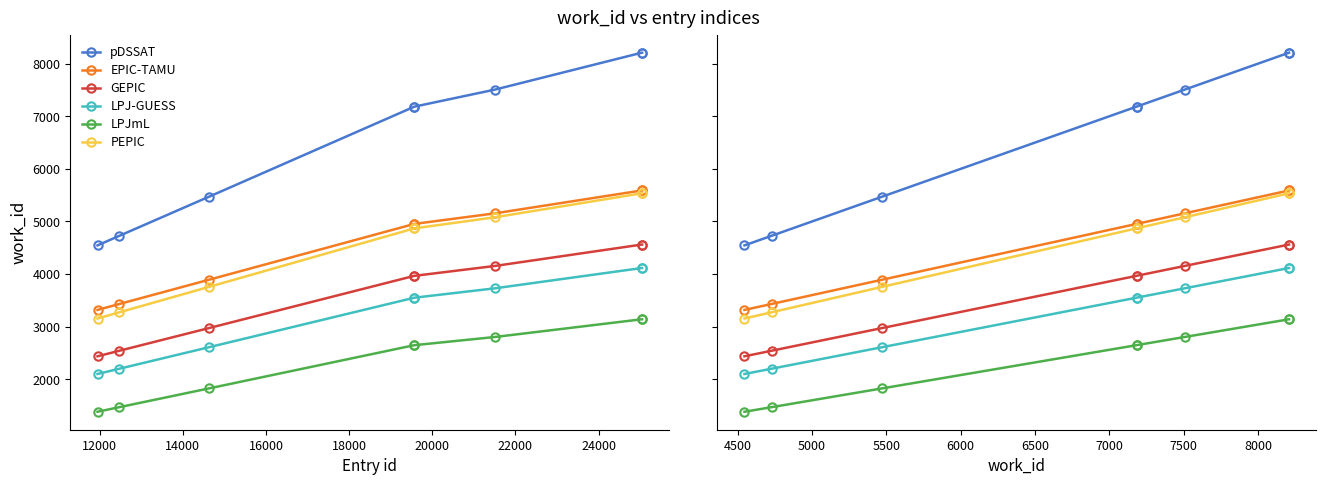

True or false: PEPIC and EPIC-TAMU intersect in this chart.

False